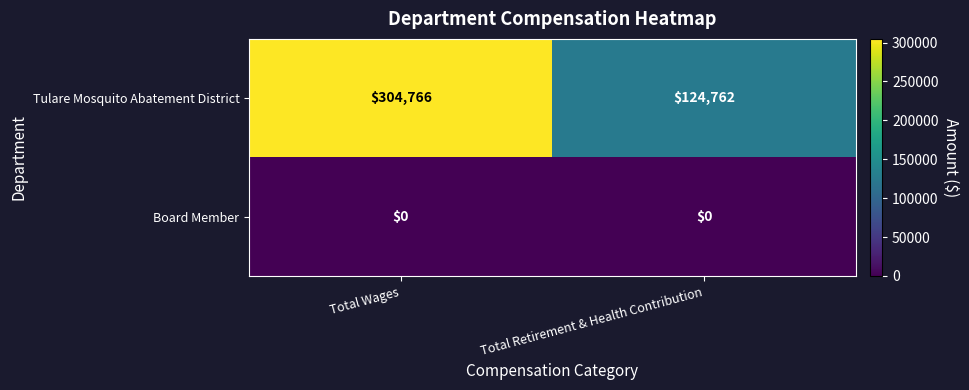

Rank the series by their average value, from highest to lowest.

Tulare Mosquito Abatement District, Board Member